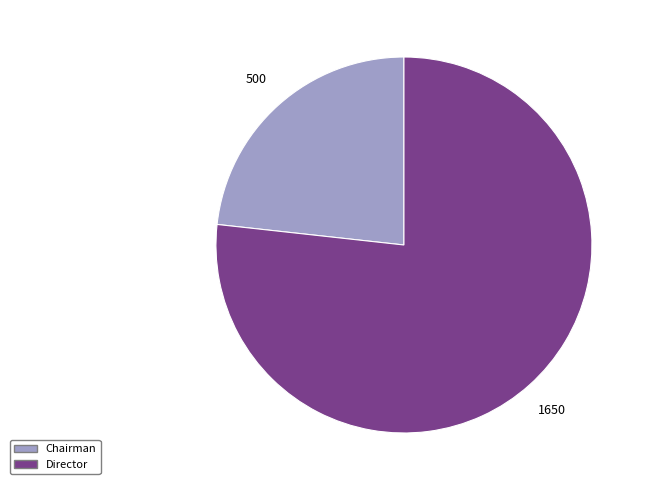

Does any single category account for the majority?

Yes